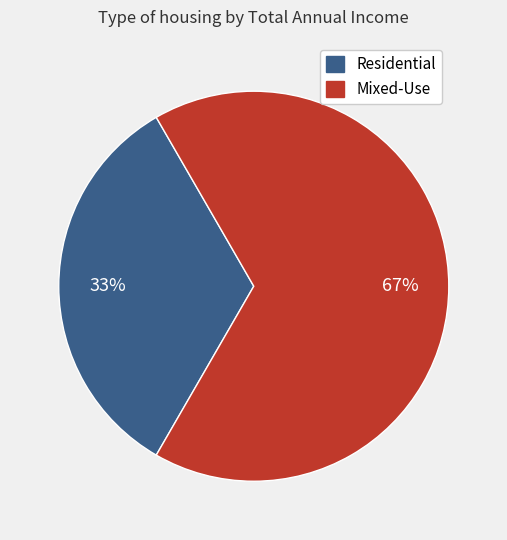

Is there a majority slice in this chart?

Yes